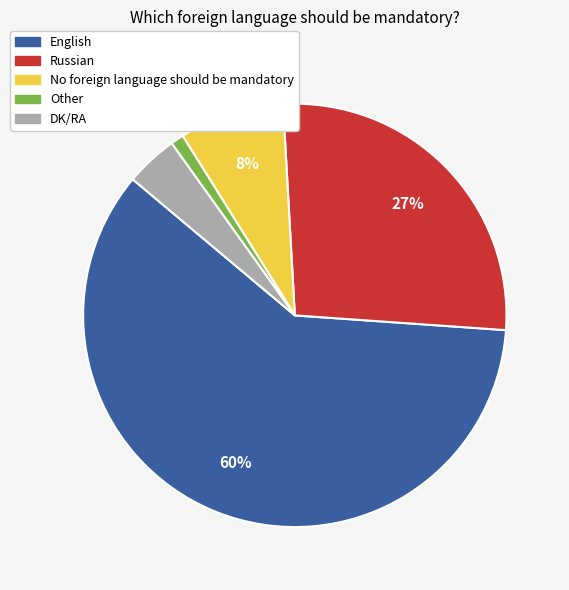

What is the largest slice in the pie chart?

English